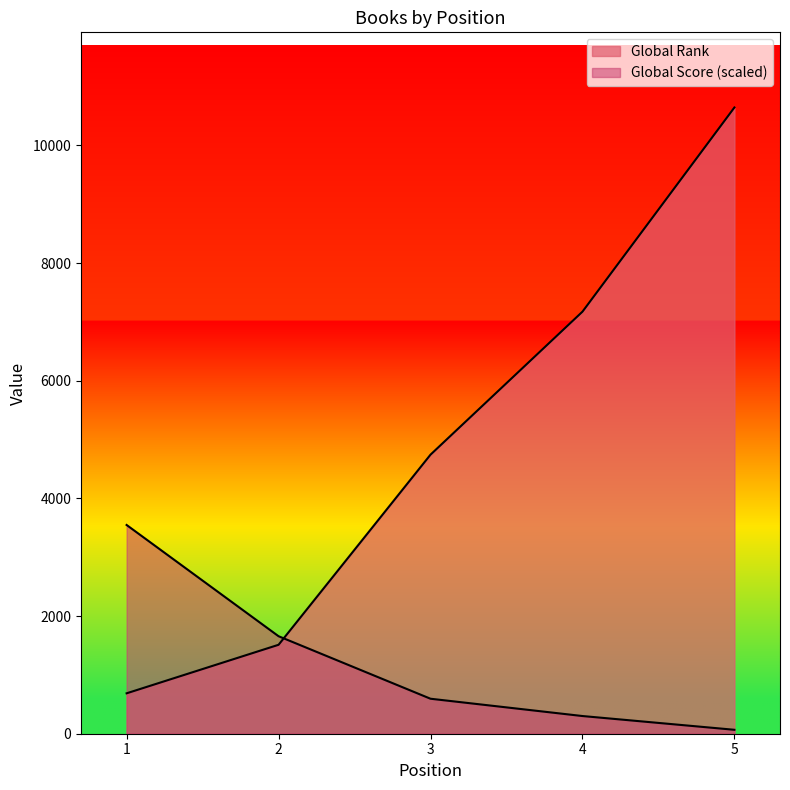

What is the average value of the Global Score series?

1233.7